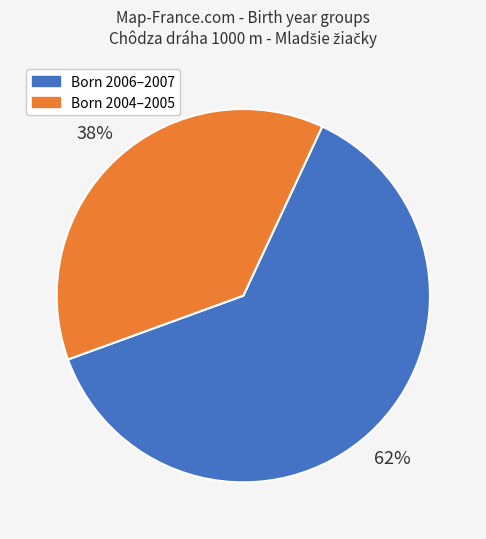

How many segments does this pie chart have?

2